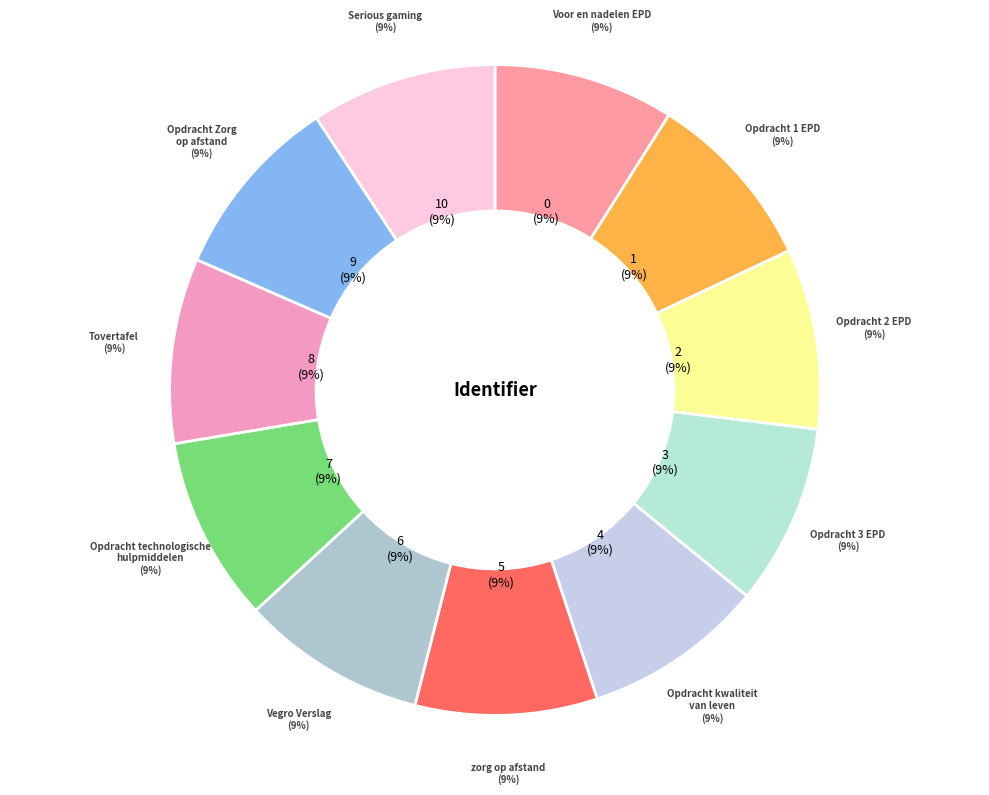

Which category has the biggest portion of the pie?

Serious gaming